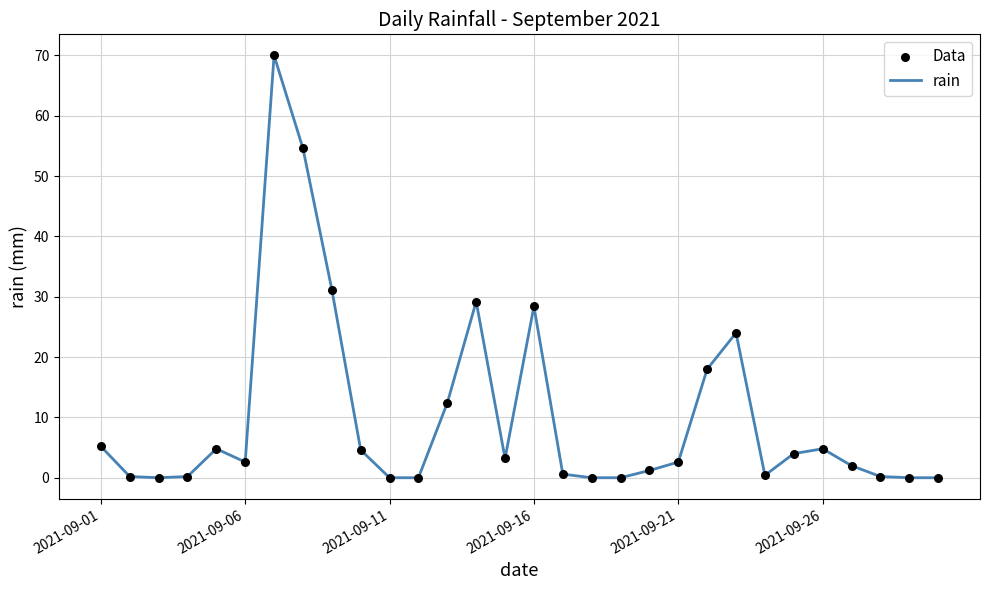

What is the difference between the maximum and minimum values?

70.0